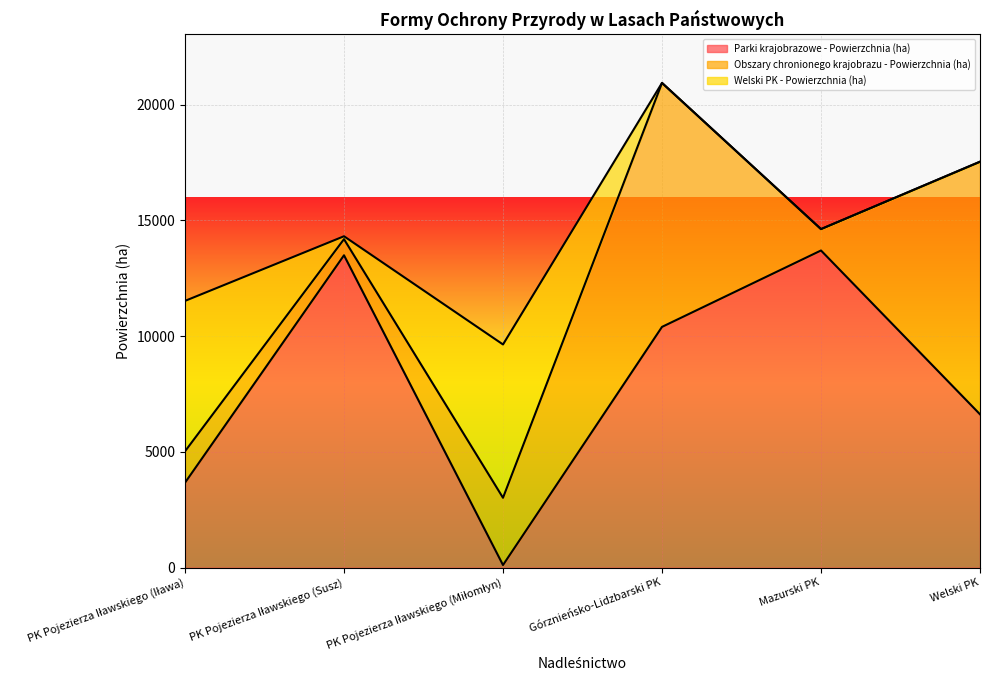

What is the value of the Parki krajobrazowe - Powierzchnia (ha) point at the 3rd from the left?

111.7